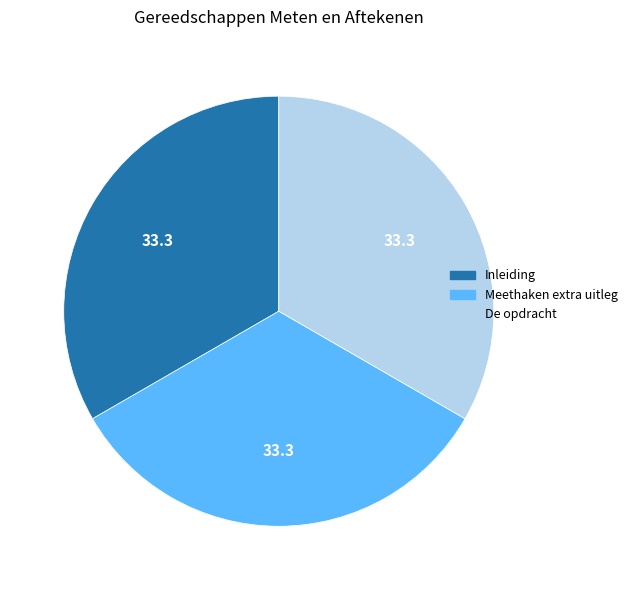

What is the ratio of the value at De opdracht to the value at Meethaken extra uitleg?

1.0